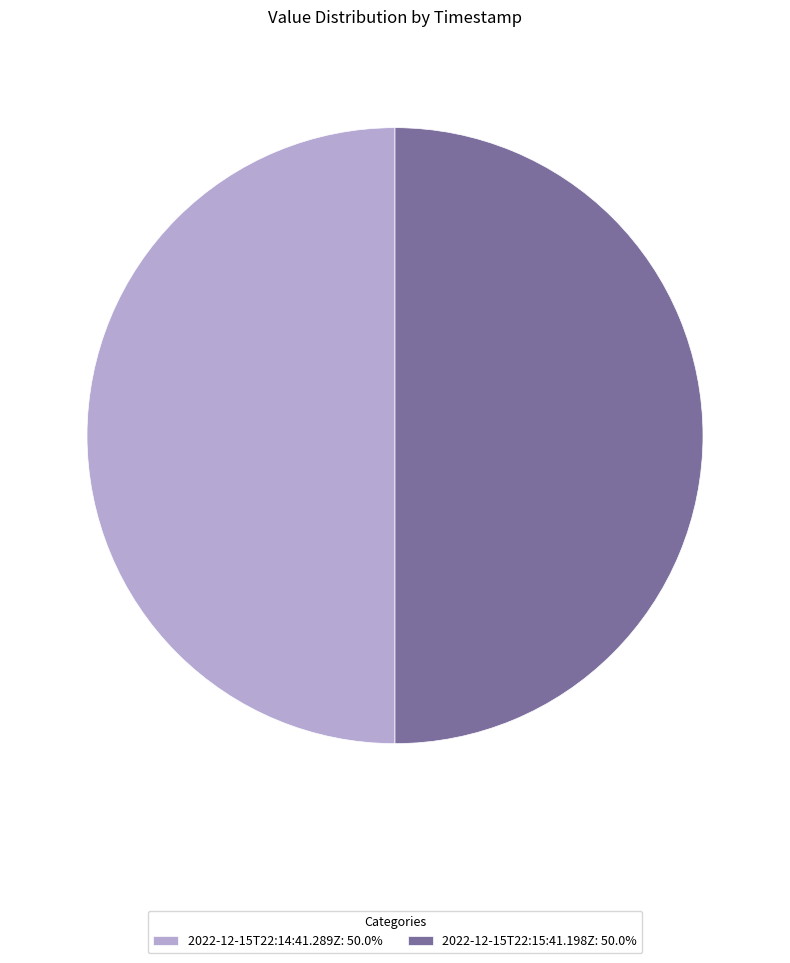

What is the ratio of the value at 2022-12-15T22:14:41.289Z: 50.0% to the value at 2022-12-15T22:15:41.198Z: 50.0%?

1.0